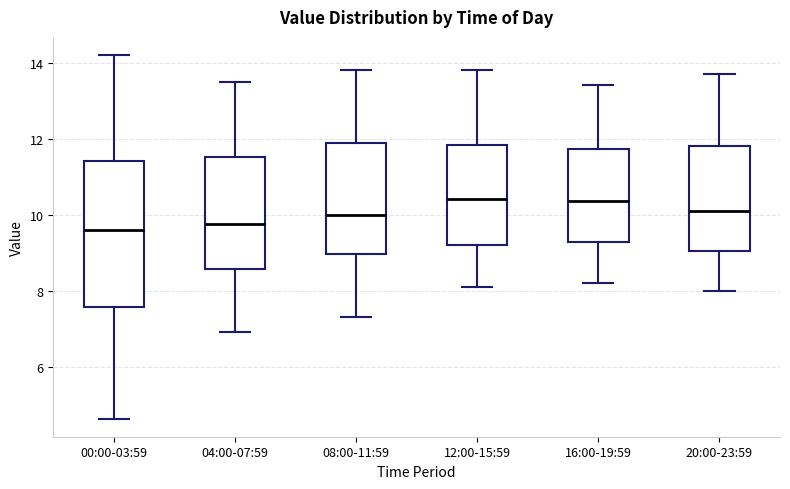

Comparing the boxes themselves (not the whiskers), which one is the tallest?

00:00-03:59